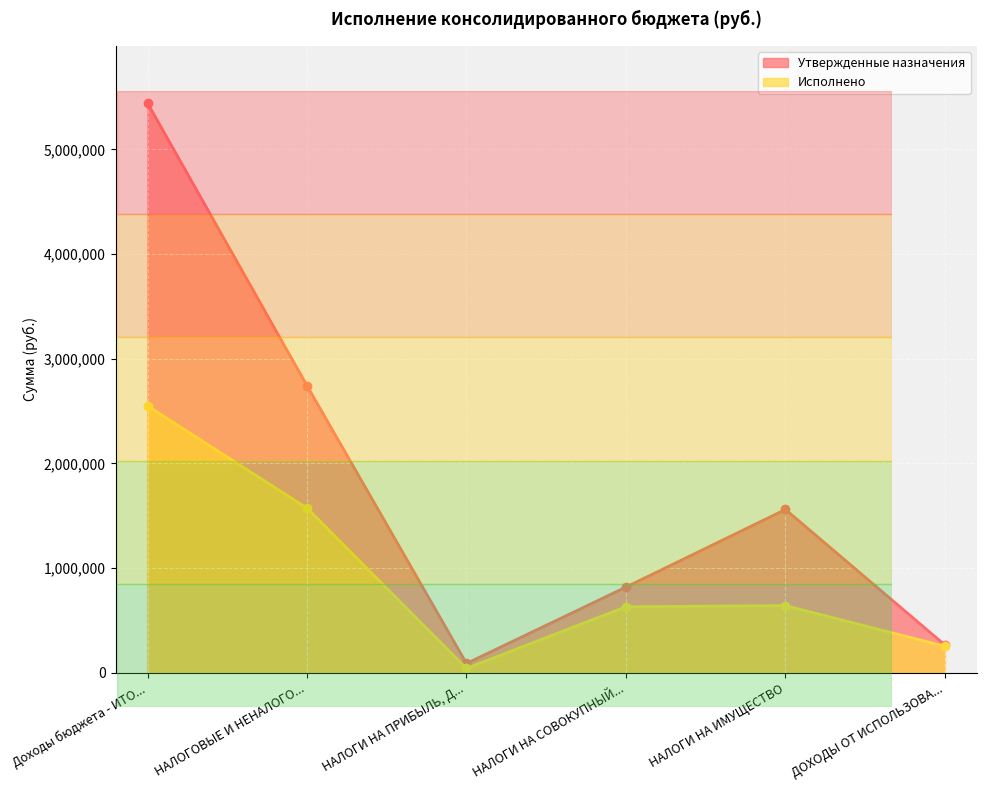

True or false: Исполнено has a value of 1110766.2 at НАЛОГИ НА ИМУЩЕСТВО.

False